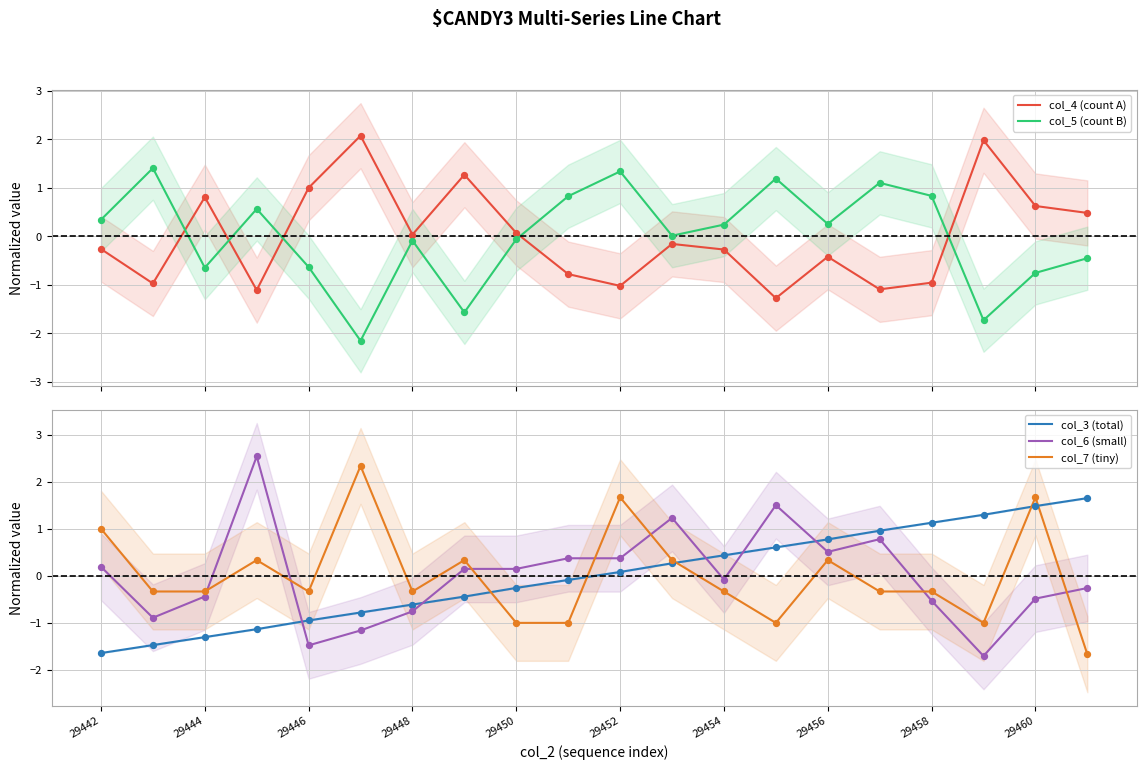

Which series has the largest Y range (max minus min)?

col_6 (small)